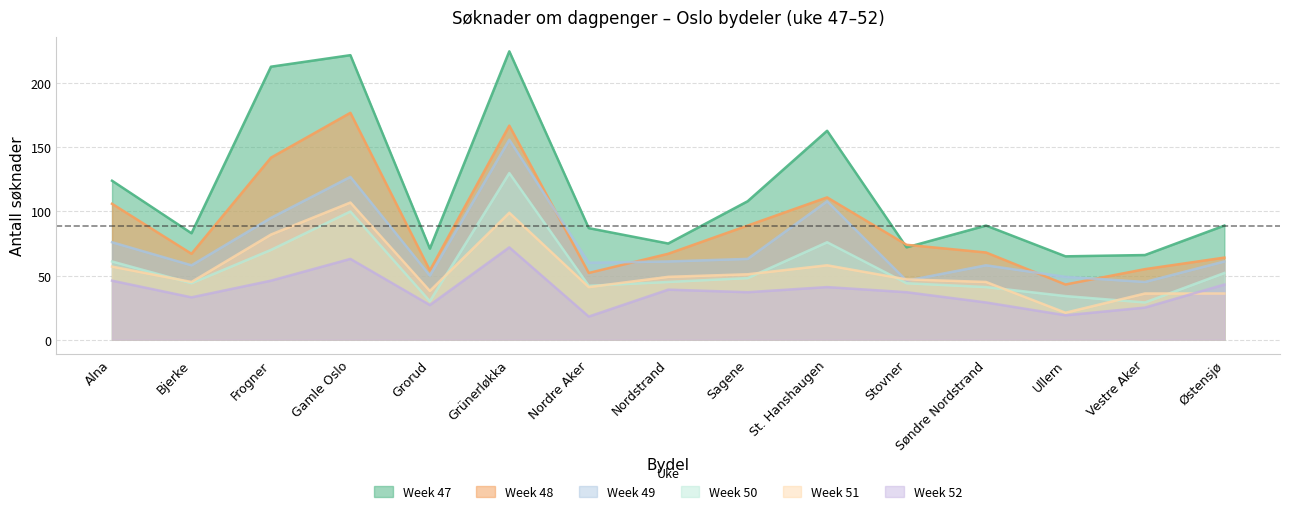

What is the difference between the Week 50 values at Ullern and Gamle Oslo?

66